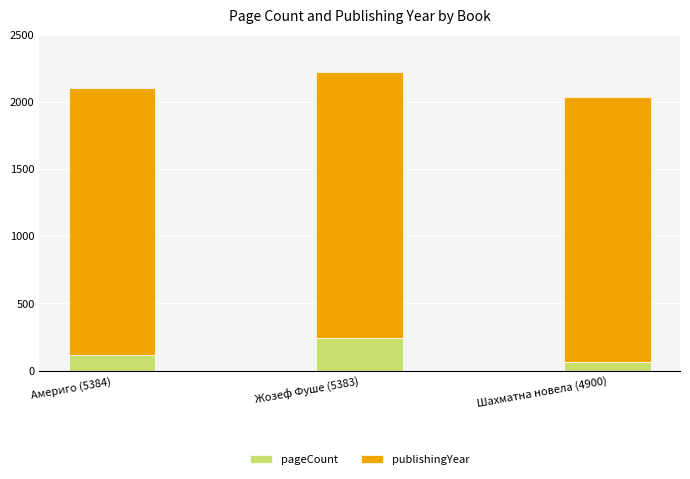

What is the sum of all pageCount values?

424